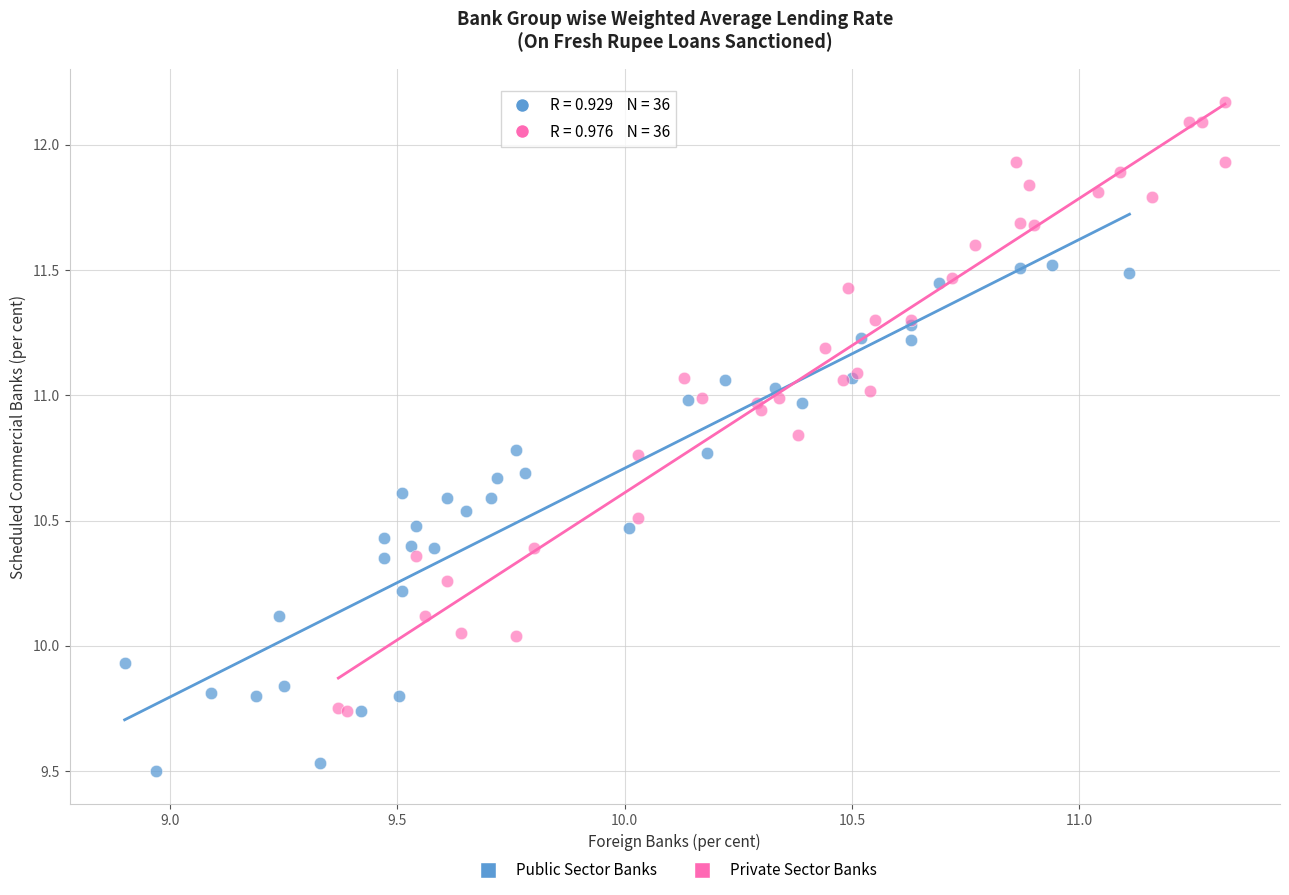

Which series contains the highest Y value?

Private Sector Banks